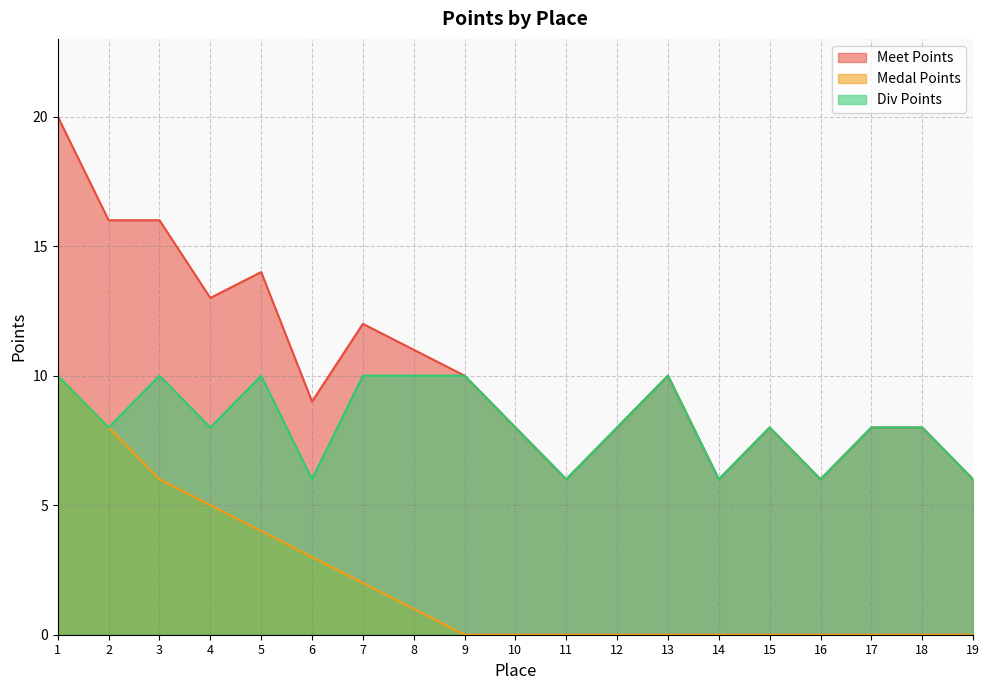

True or false: Meet Points and Div Points cross at least once.

False